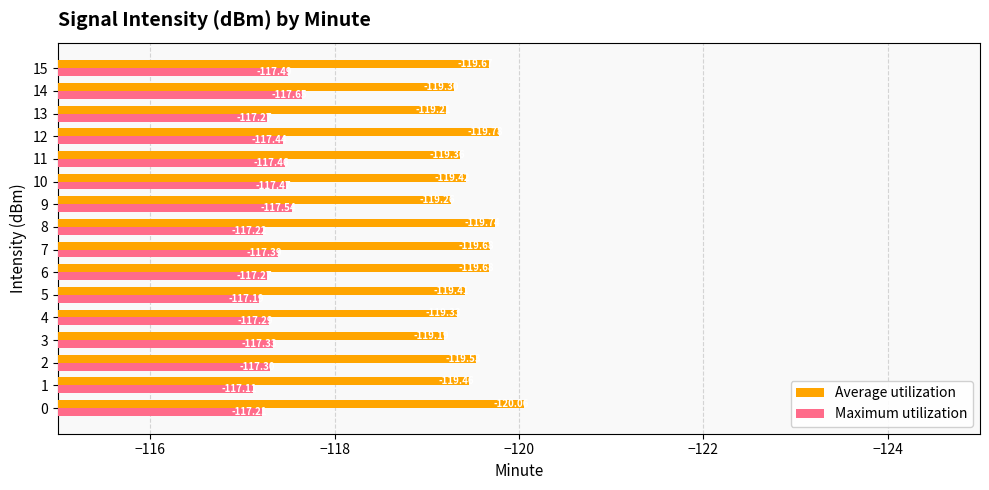

What is the sum of the Maximum utilization values at 11 and 12?

-234.9